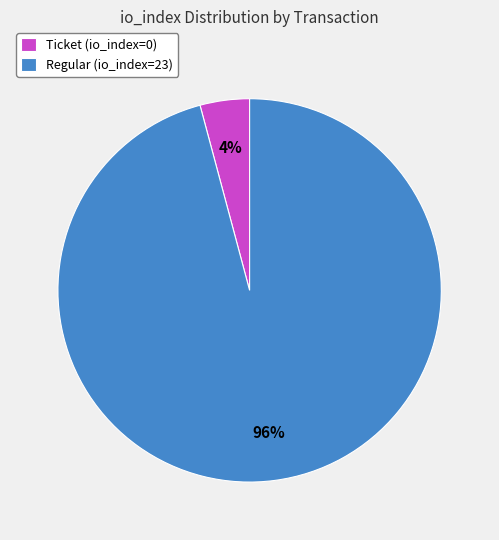

Does Regular (io_index=23) account for over 50% of the chart?

Yes